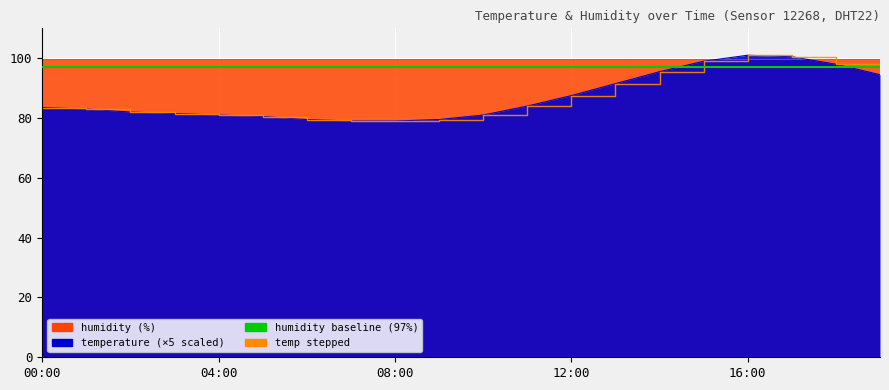

Does the chart display data point markers on the line(s)?

No